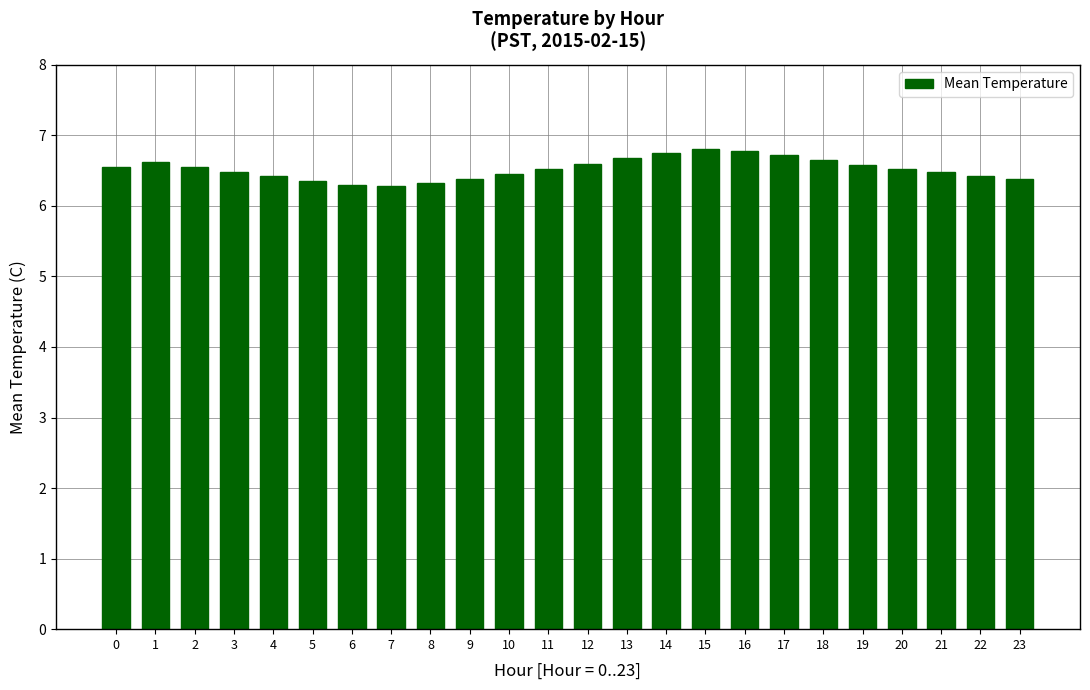

What is the difference between the values at 13 and 8?

0.4